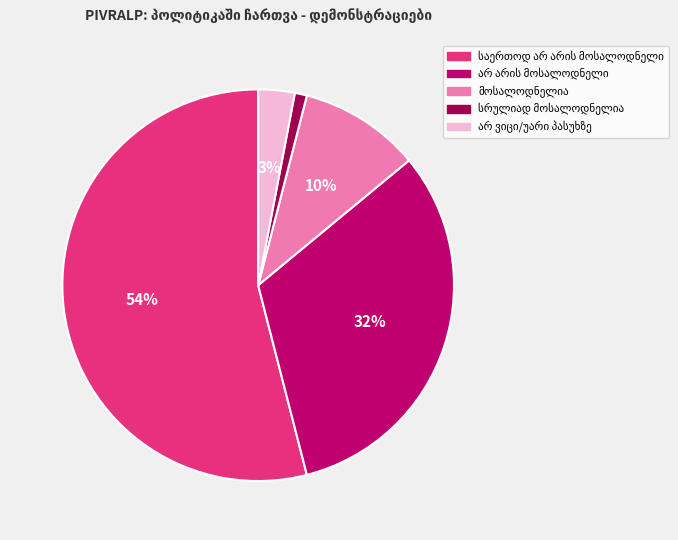

Is there any slice that represents more than half of the pie?

Yes